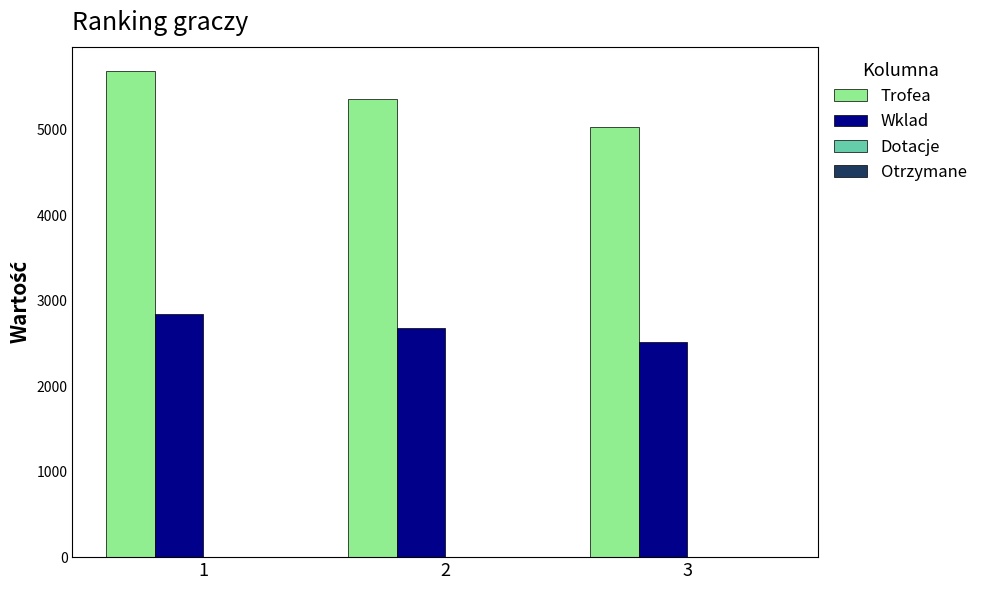

What is the minimum value shown in the chart?

2517